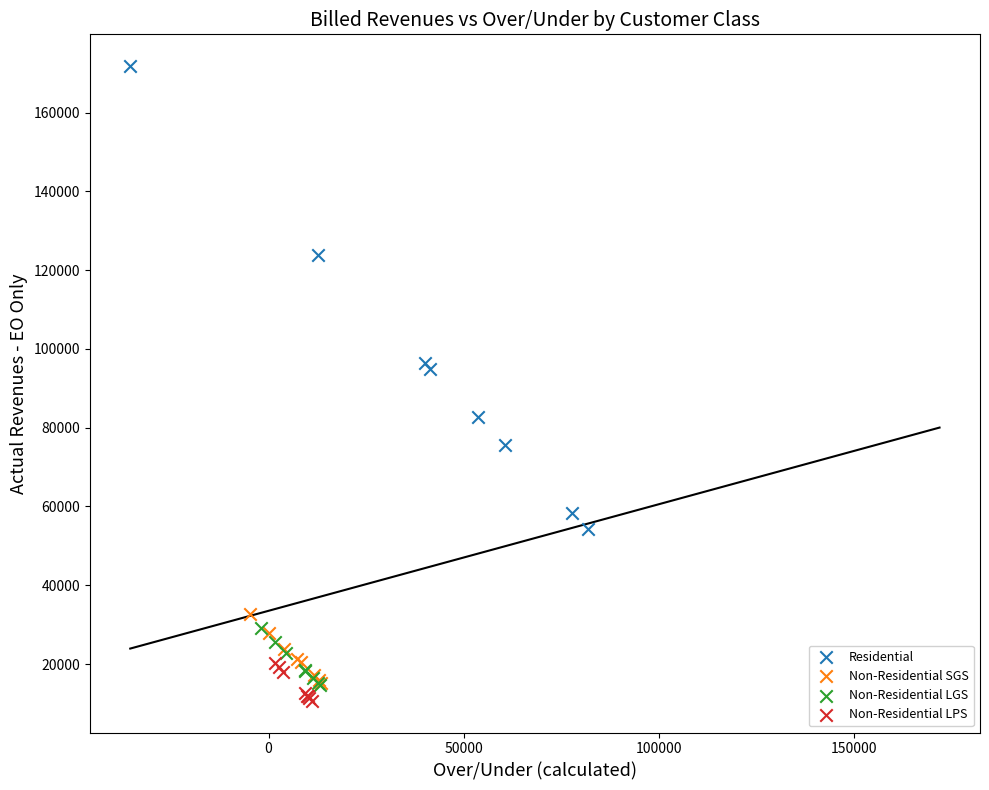

Which series reaches the maximum Y coordinate?

Residential